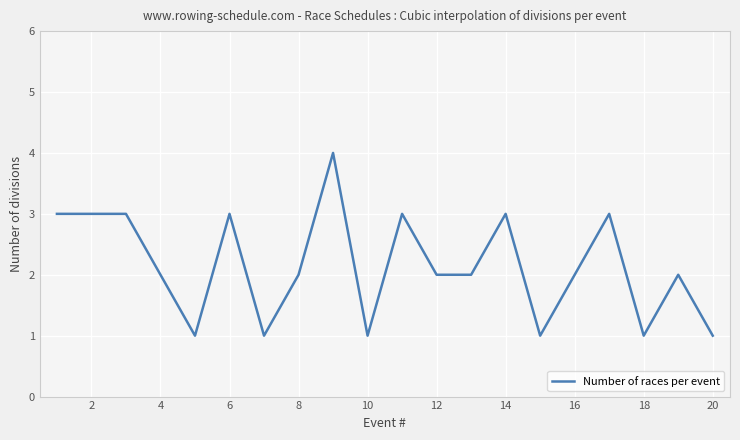

What is the sum of all values?

43